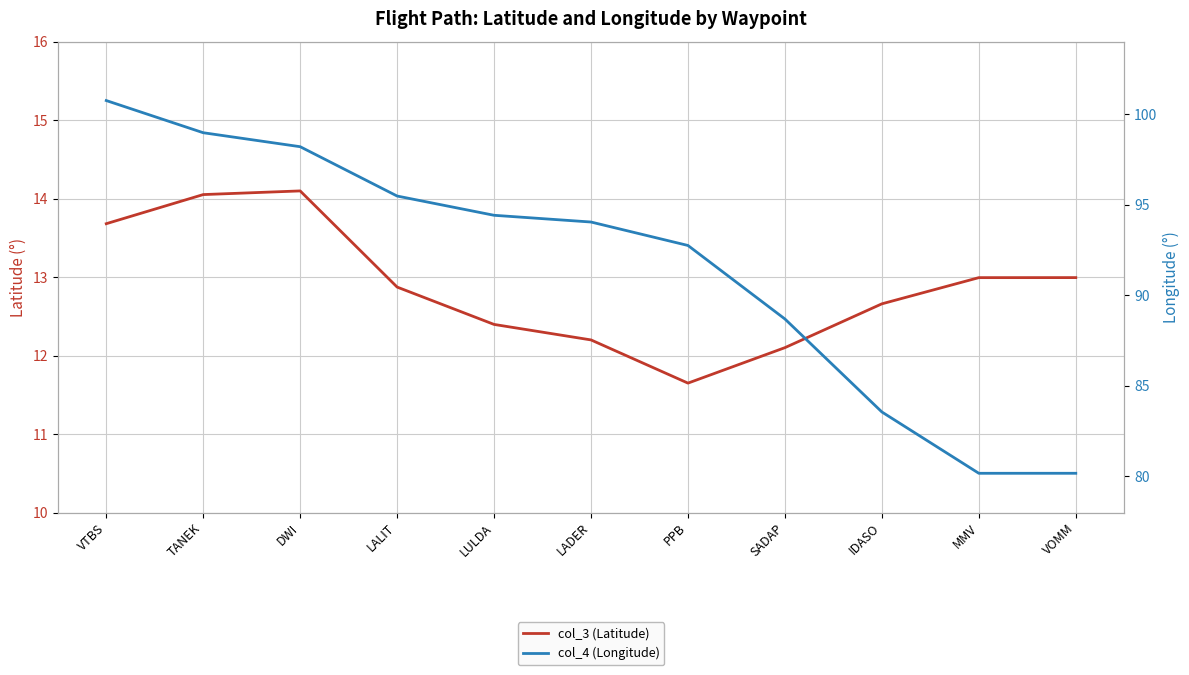

The col_3 (Latitude) series shows 12.7 at IDASO. True or false?

True